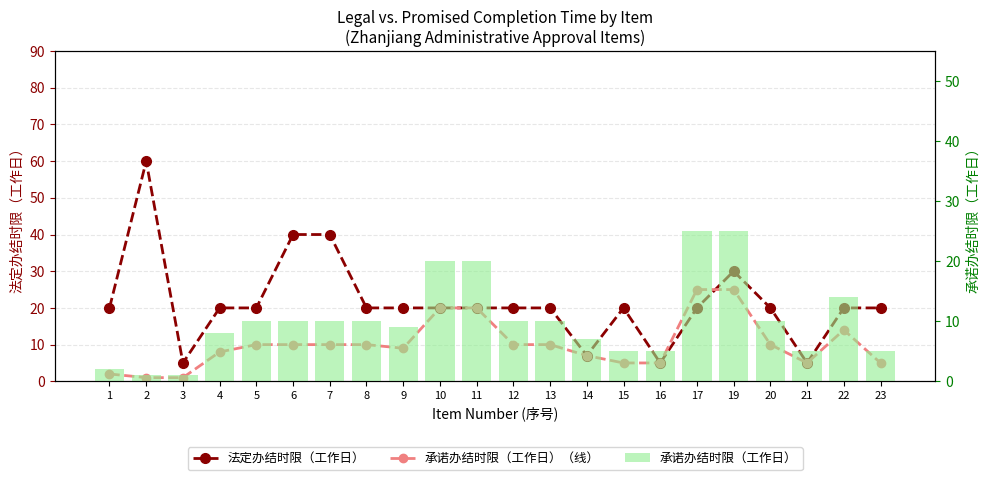

What is the approximate value of 法定办结时限（工作日） at 3, to the nearest 5?

5